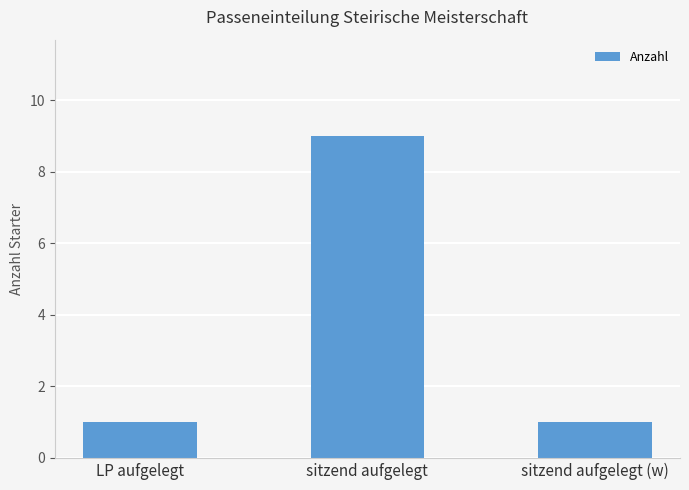

What is the sum of all values?

11